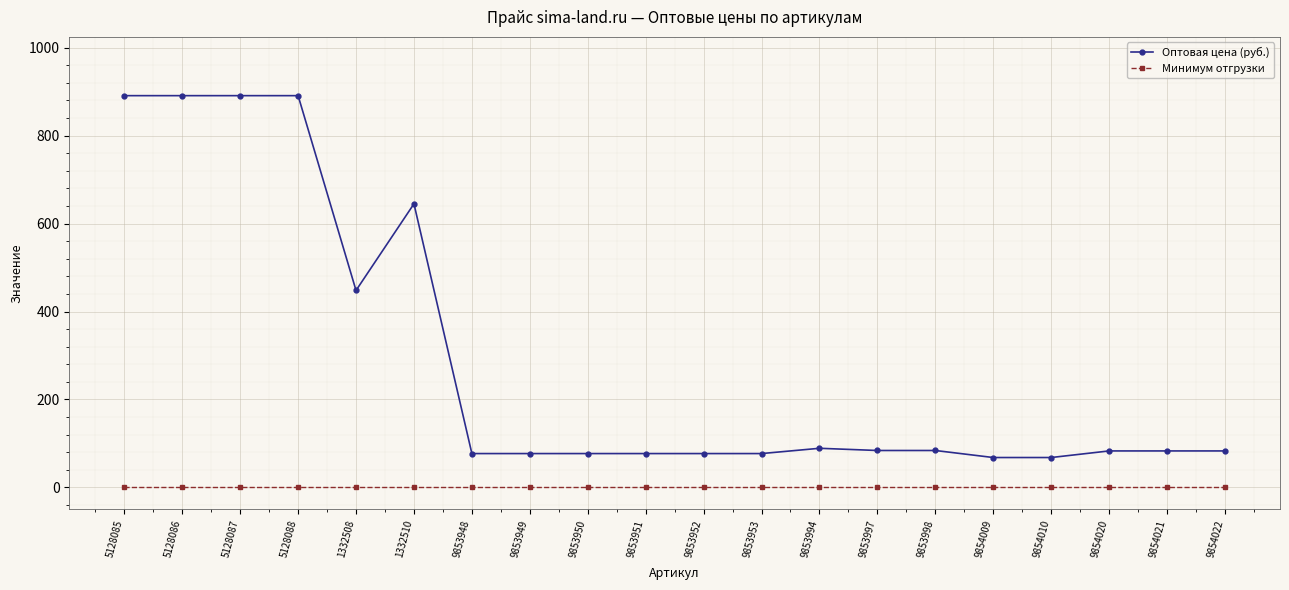

What is the maximum value for Оптовая цена (руб.)?

891